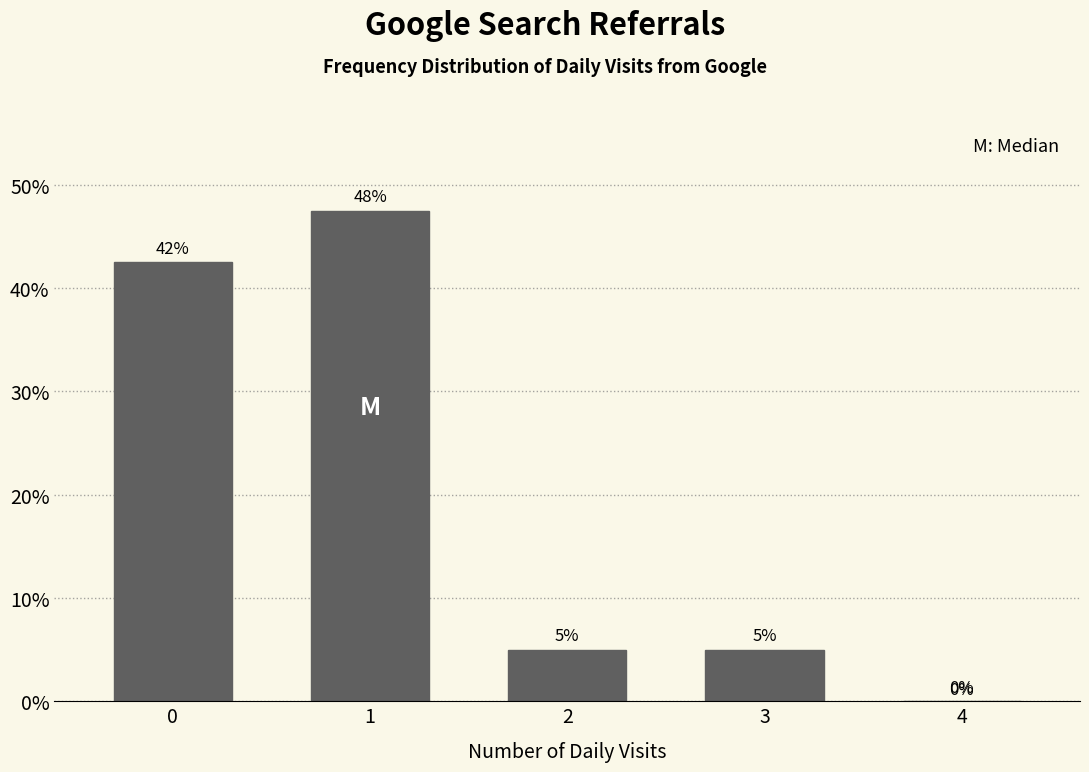

True or false: the data shows 5.0 at 2.

True